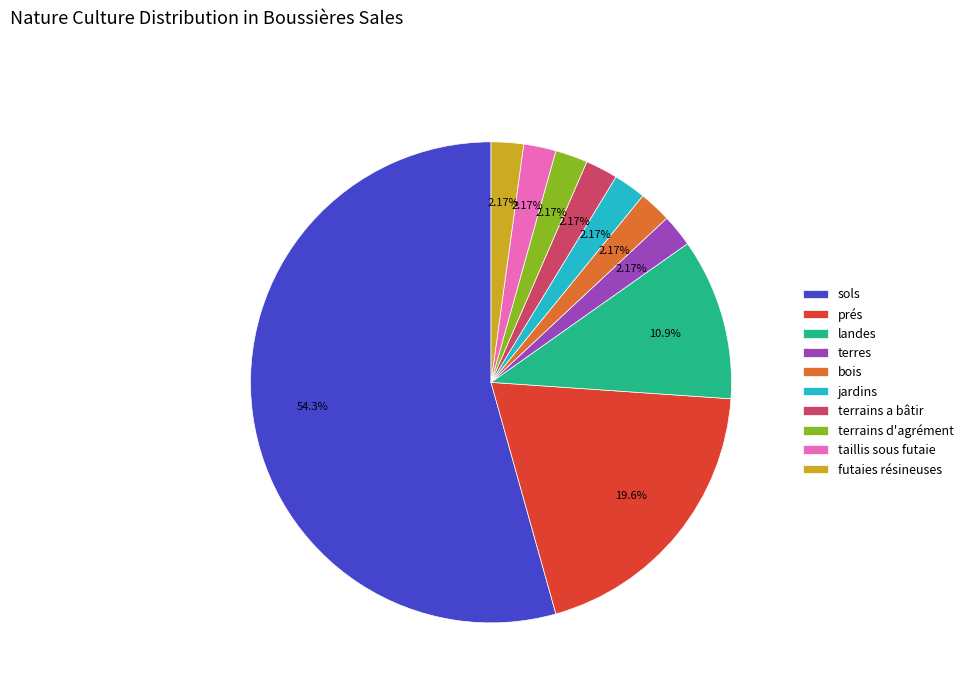

Count the number of slices in the pie.

10